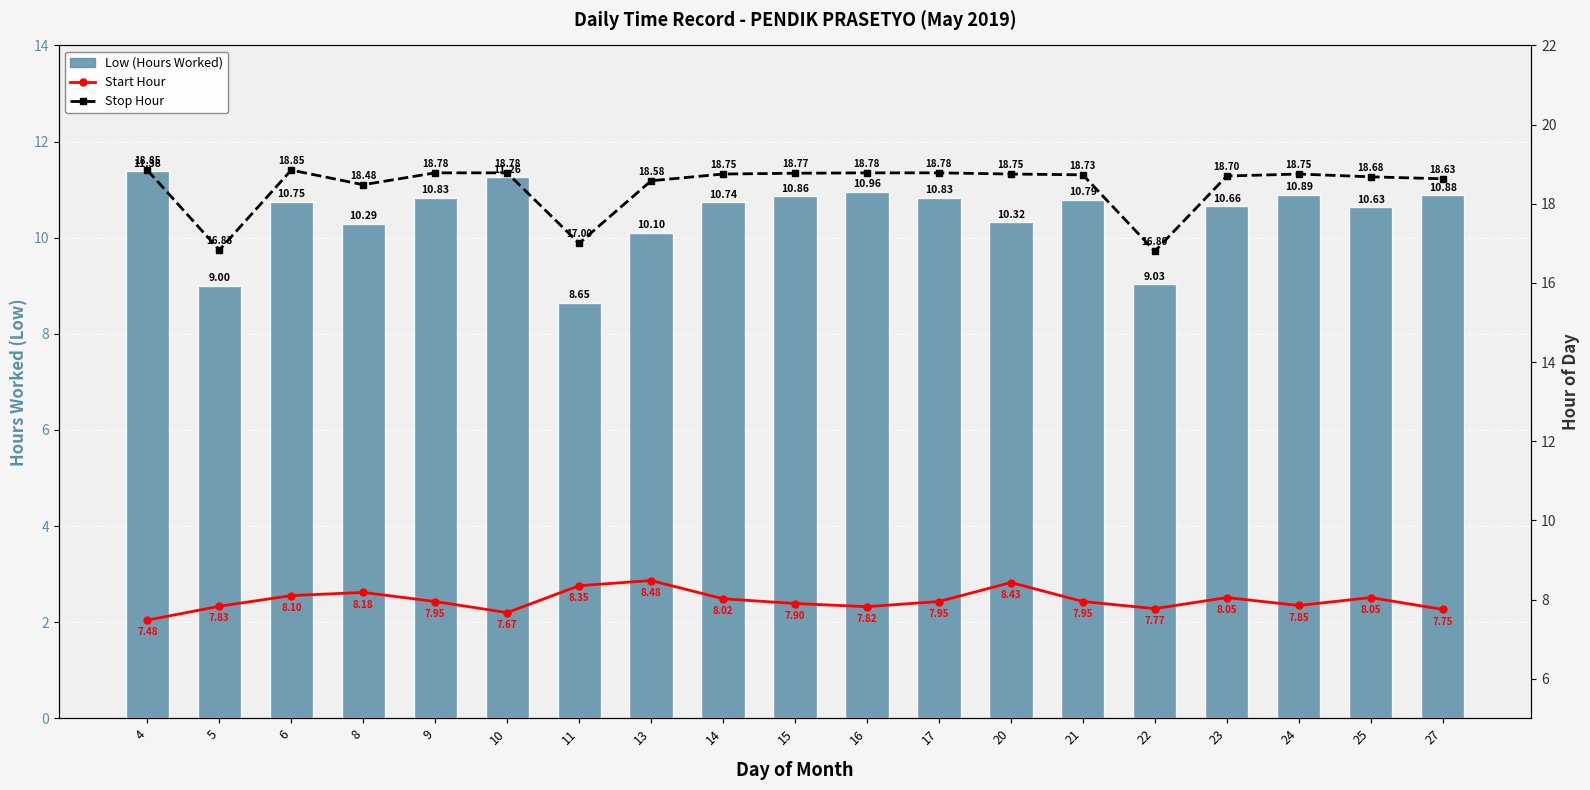

Reading left to right, transcribe all the data shown in this chart.

Low (Hours Worked): 11.4	9.0	10.8	10.3	10.8	11.3	8.7	10.1	10.7	10.9	11.0	10.8	10.3	10.8	9.0	10.7	10.9	10.6	10.9
Start Hour: 7.5	7.8	8.1	8.2	8.0	7.7	8.3	8.5	8.0	7.9	7.8	8.0	8.4	8.0	7.8	8.1	7.8	8.1	7.8
Stop Hour: 18.9	16.8	18.9	18.5	18.8	18.8	17.0	18.6	18.8	18.8	18.8	18.8	18.8	18.7	16.8	18.7	18.8	18.7	18.6